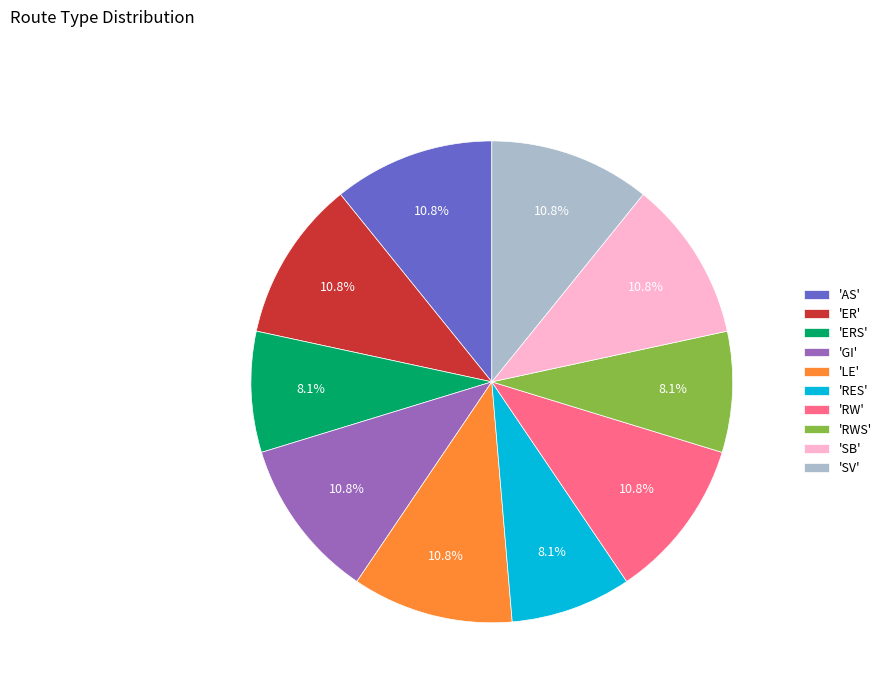

Combined, what portion of the pie is 'LE' and 'RW'?

21.6%